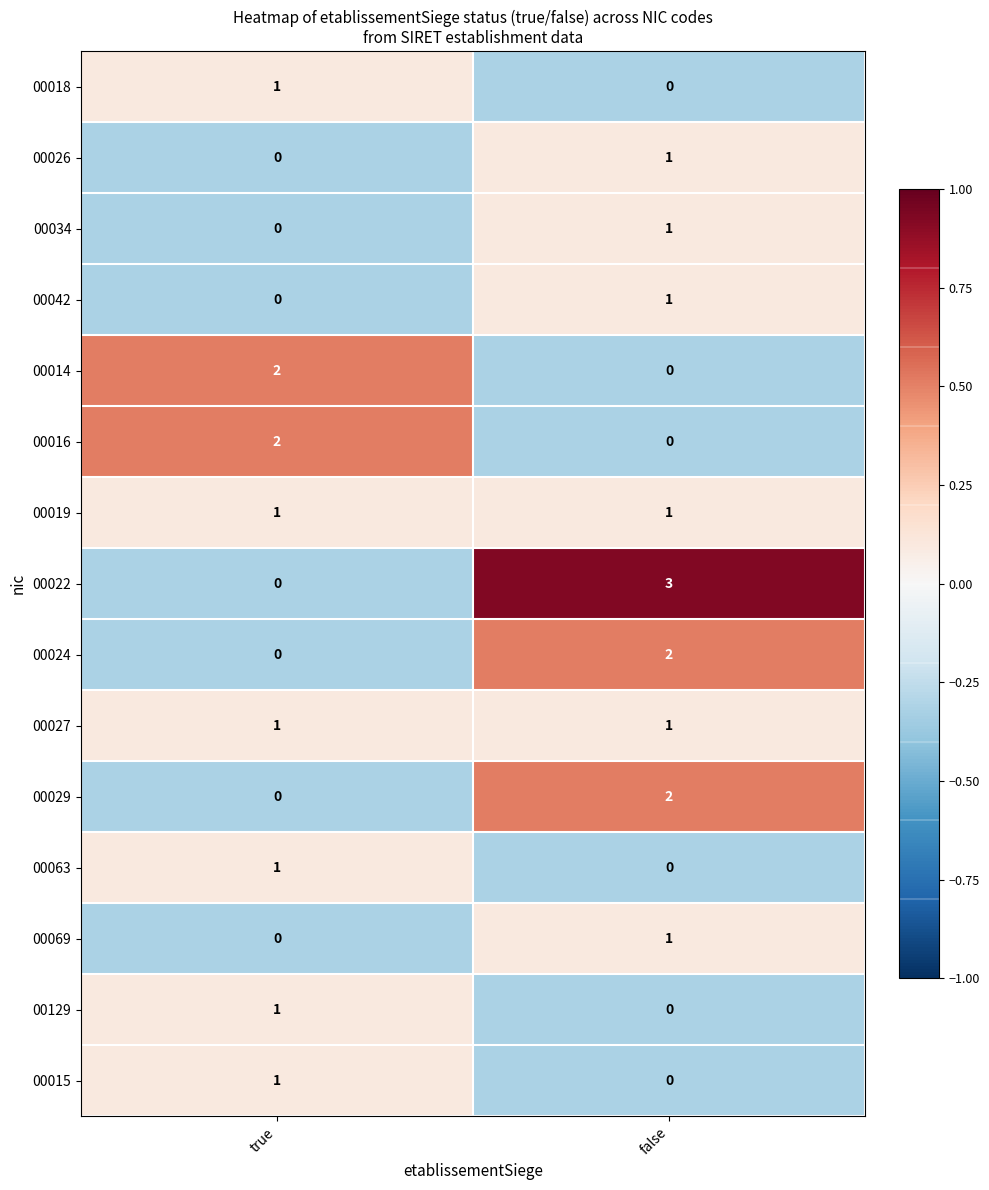

At which label does 00063 reach its minimum?

false